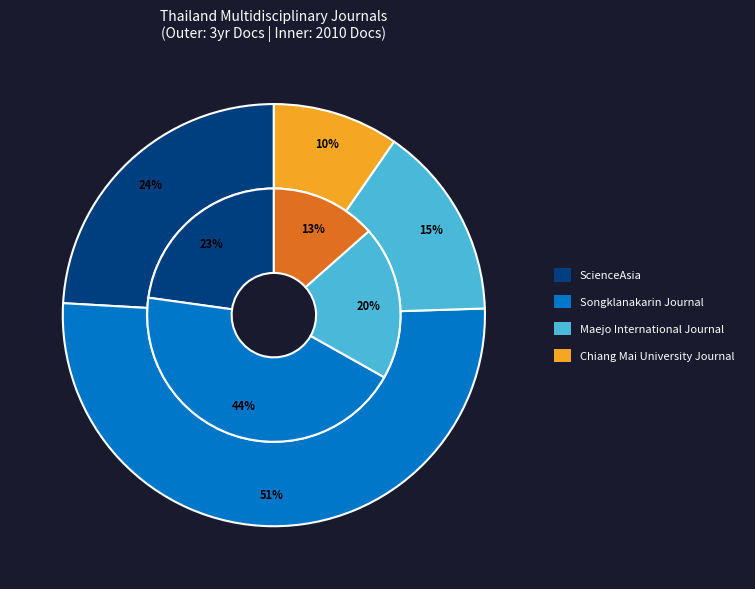

Does any single category account for the majority?

No